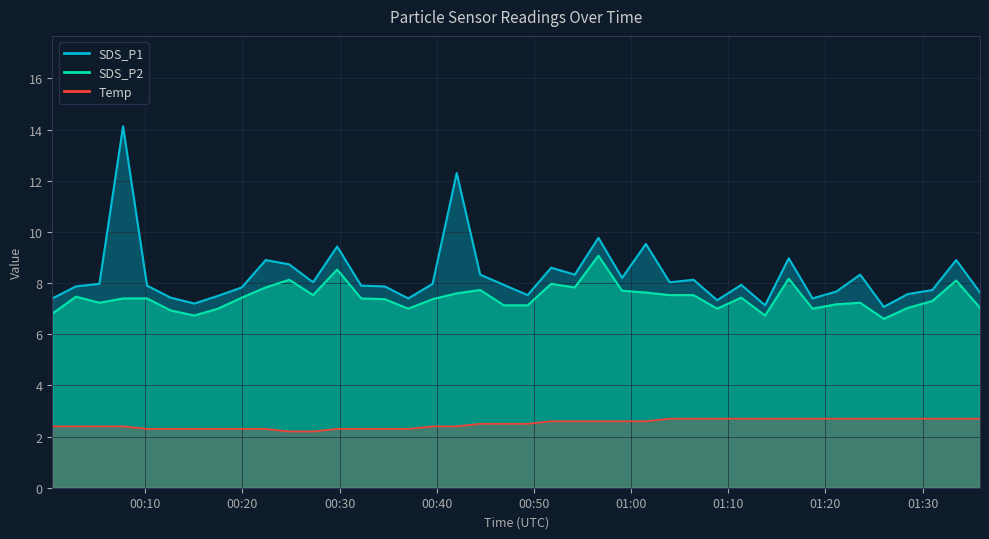

What is the label of the 19th point from the left?

2023/03/16 00:44:28